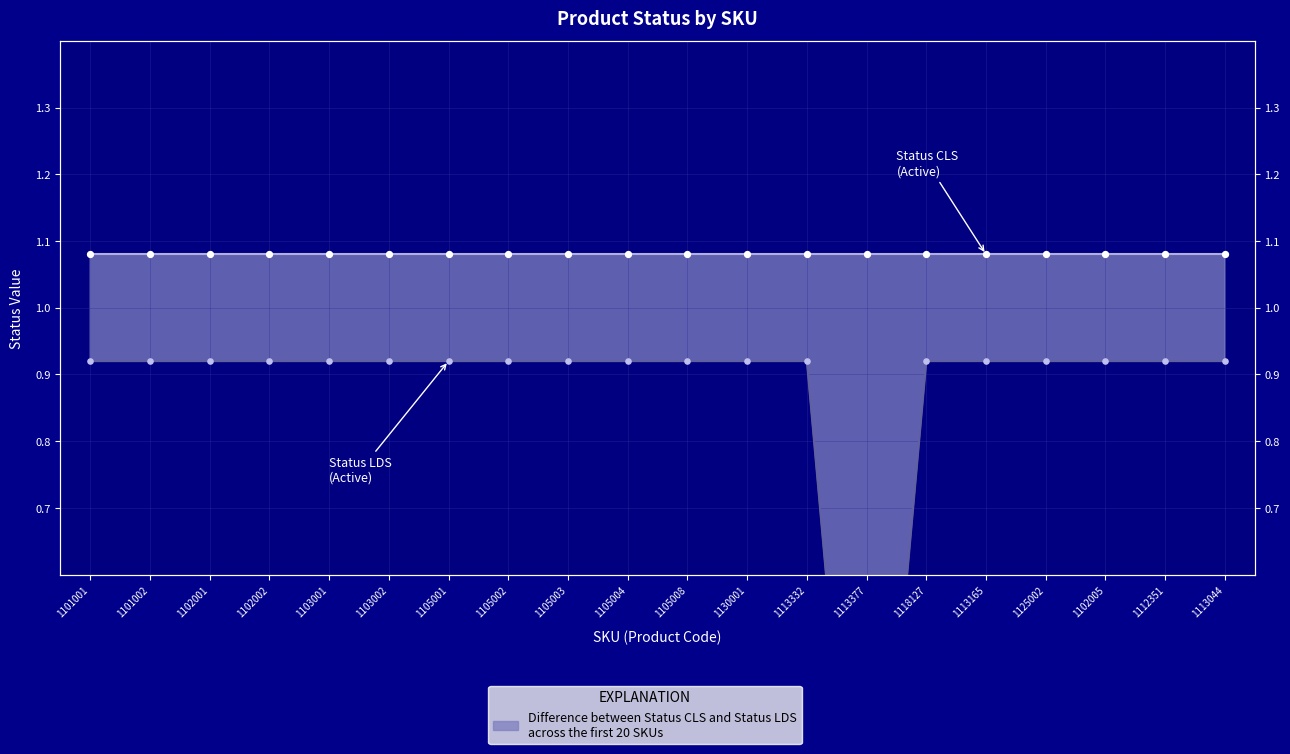

Which series reaches the maximum Y coordinate?

Status CLS upper